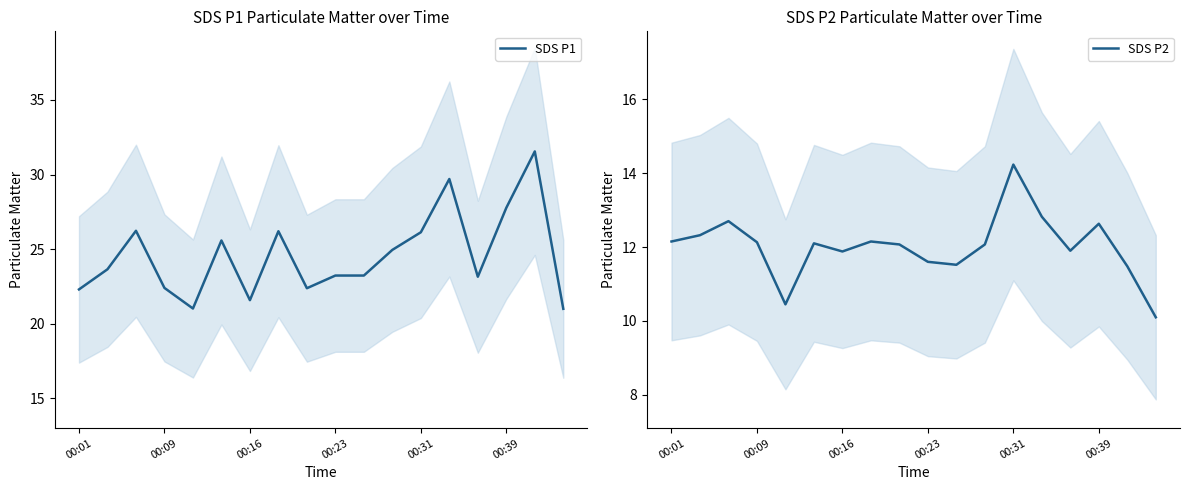

True or false: SDS P2 and SDS P1 cross at least once.

False